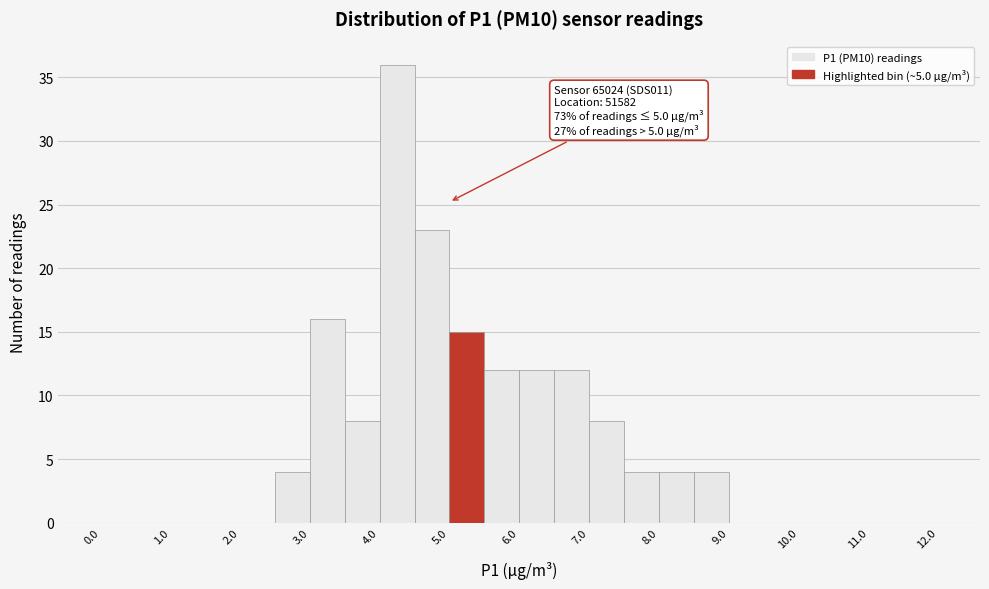

Over which range of the x-axis is the bar tallest?

4.0 to 4.5